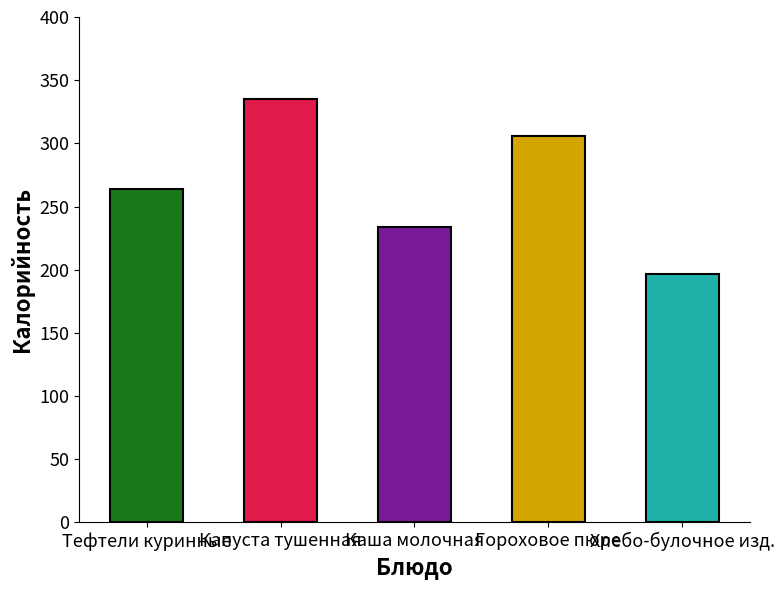

At which category does the chart reach its peak across all series?

Капуста тушенная